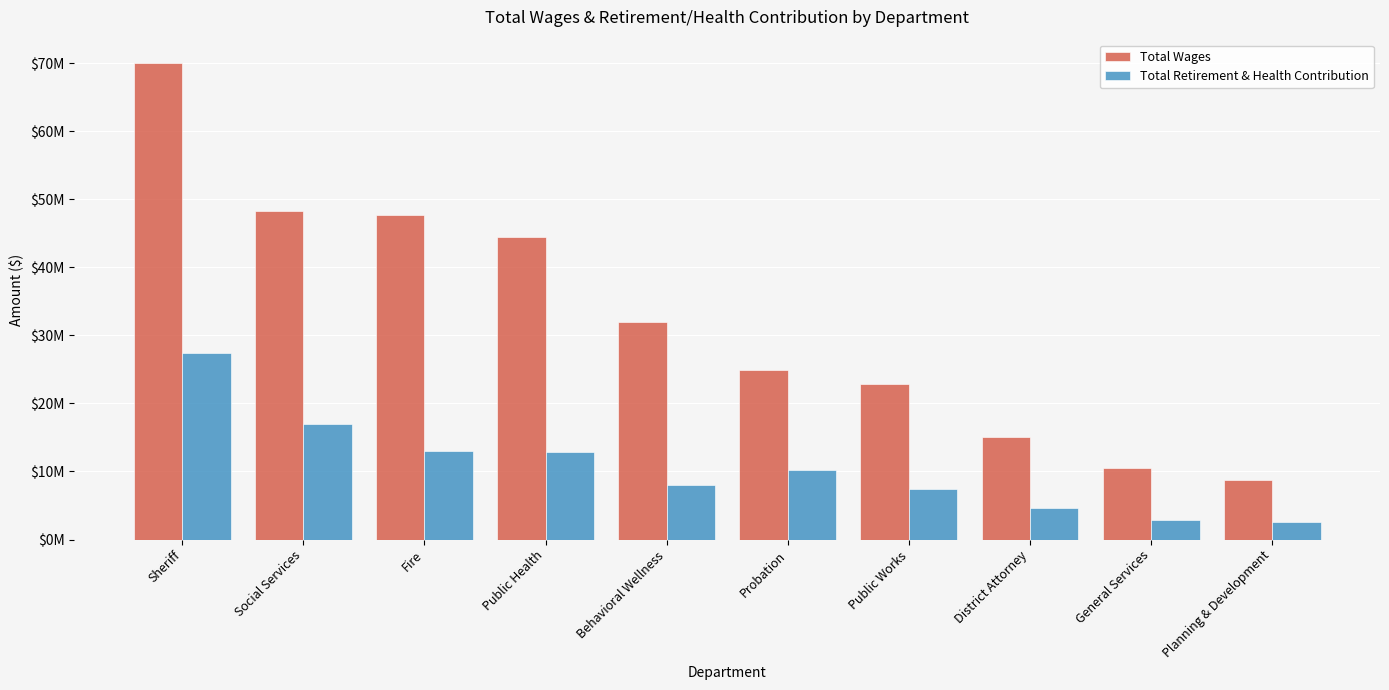

The value of Total Retirement & Health Contribution at Public Health is 19413090. True or false?

False